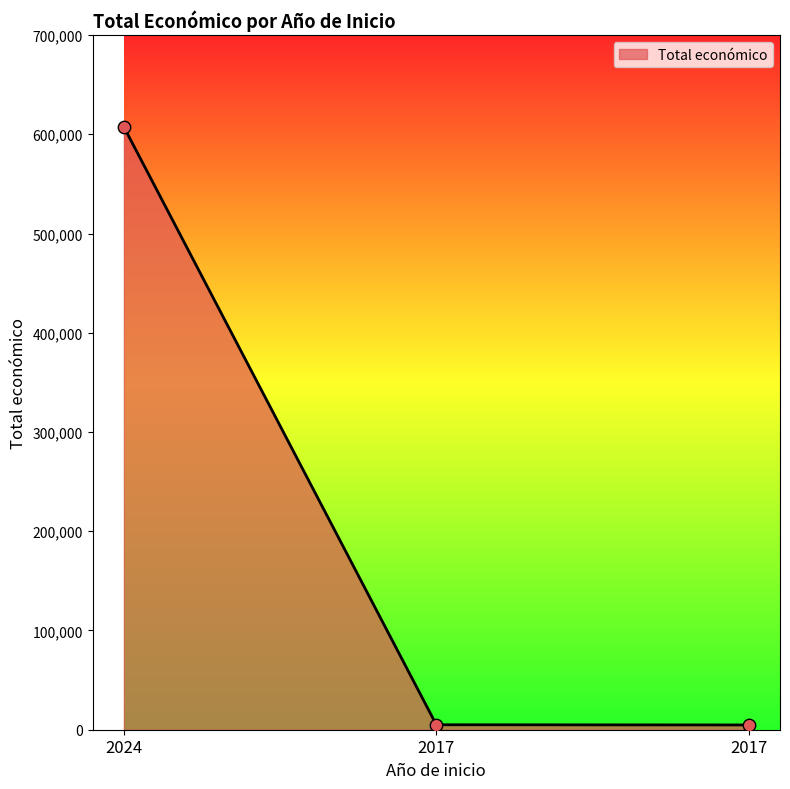

How many distinct data groups are displayed?

1